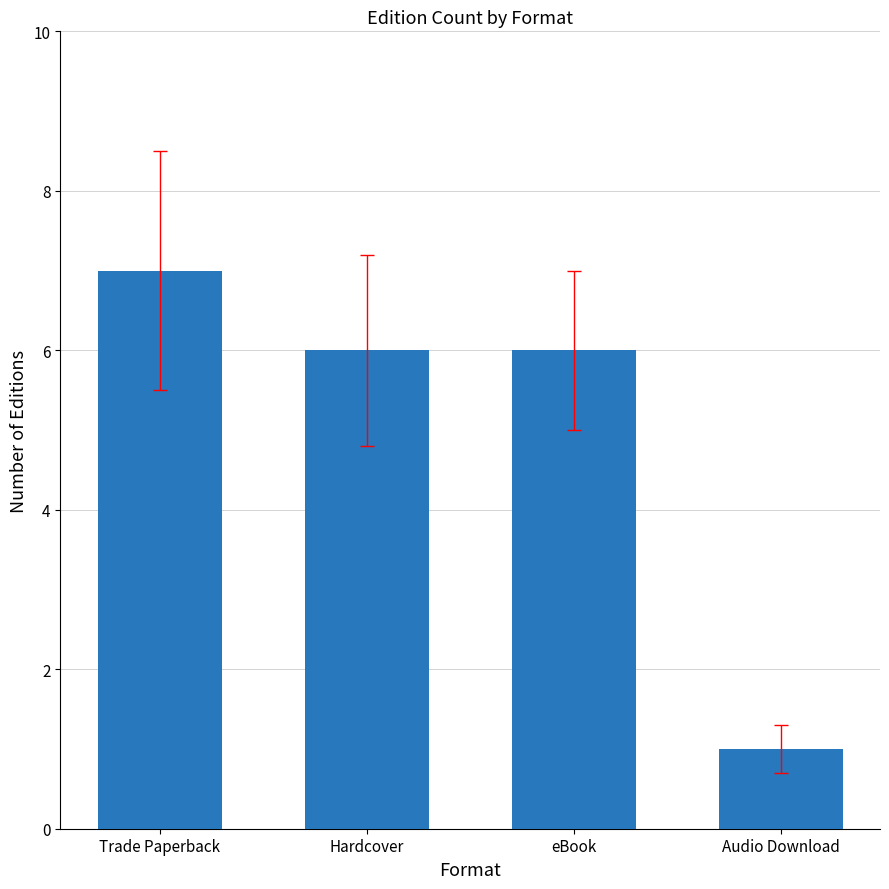

The chart shows a value of 3 at Hardcover. True or false?

False